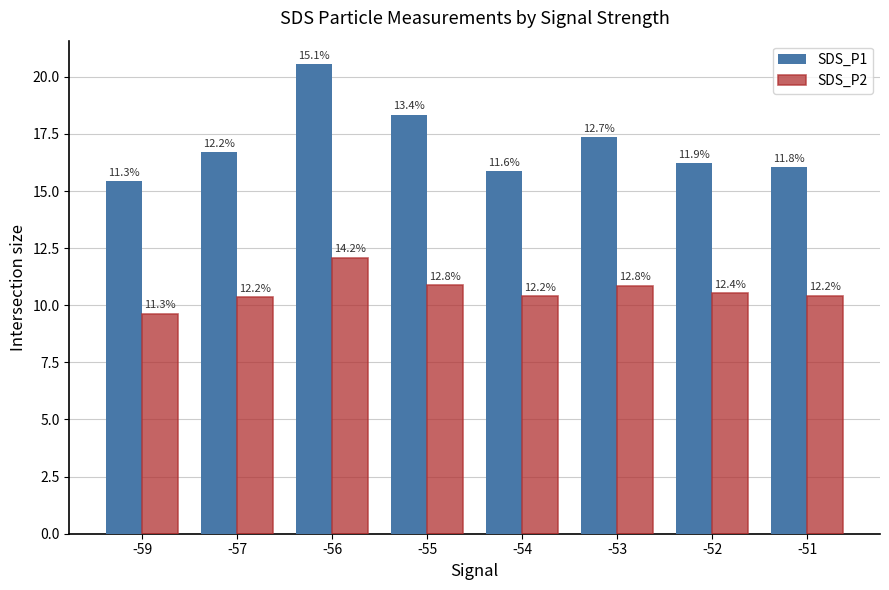

What is the sum of the SDS_P1 values at -53 and -55?

35.7